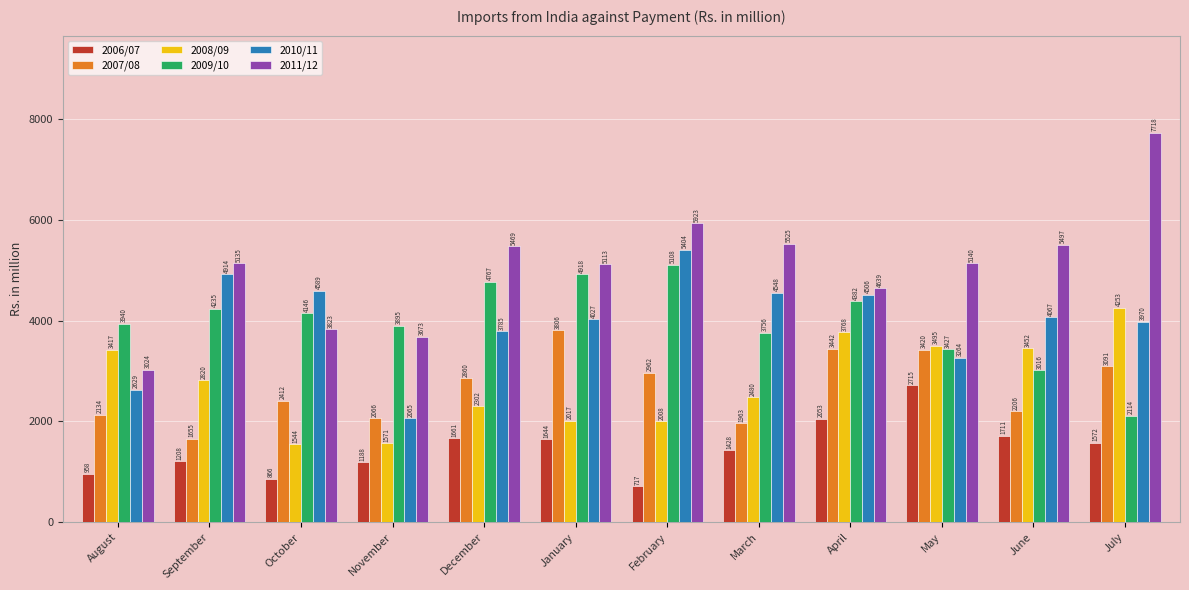

Which series has the largest total across all categories?

2011/12